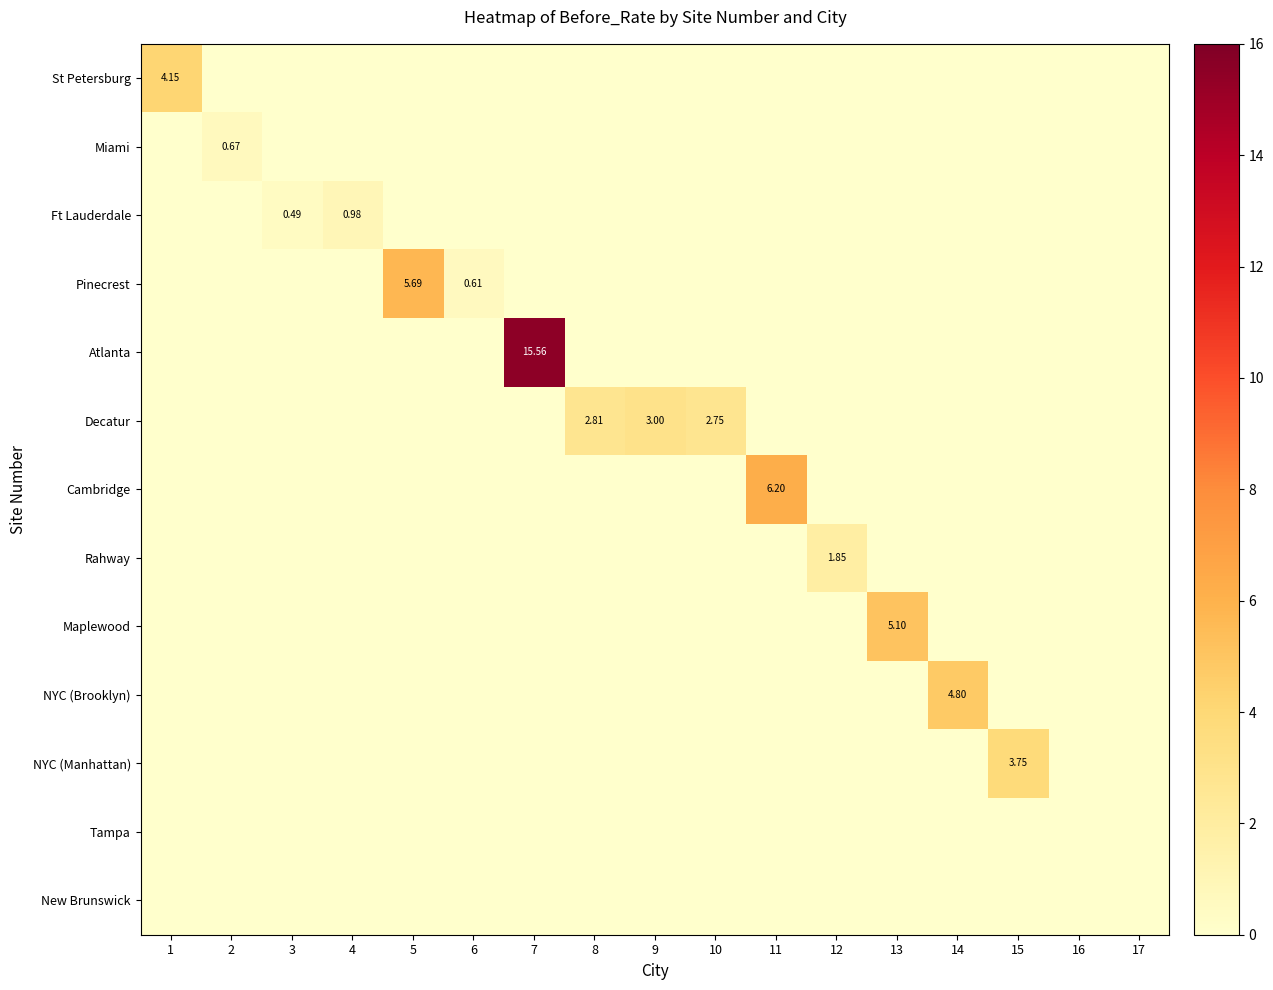

List the series in order of their peak value, highest first.

Atlanta, Cambridge, Pinecrest, Maplewood, NYC (Brooklyn), St Petersburg, NYC (Manhattan), Decatur, Rahway, Ft Lauderdale, Miami, Tampa, New Brunswick